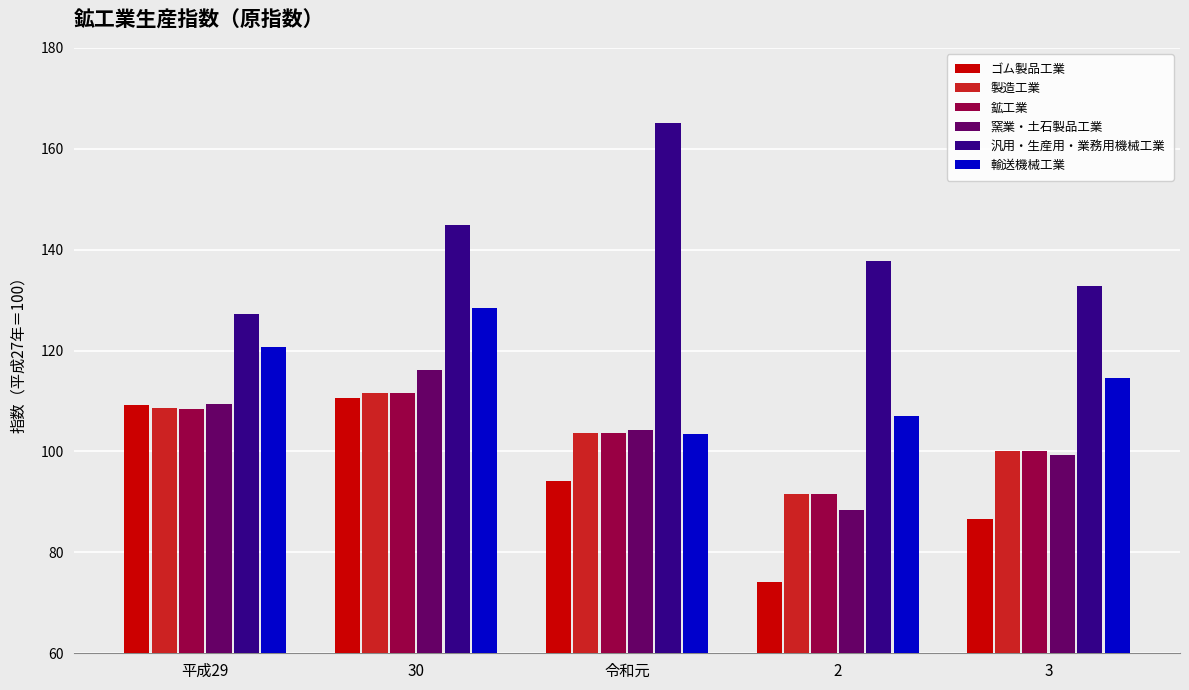

At which category is the sum across all series the highest?

30